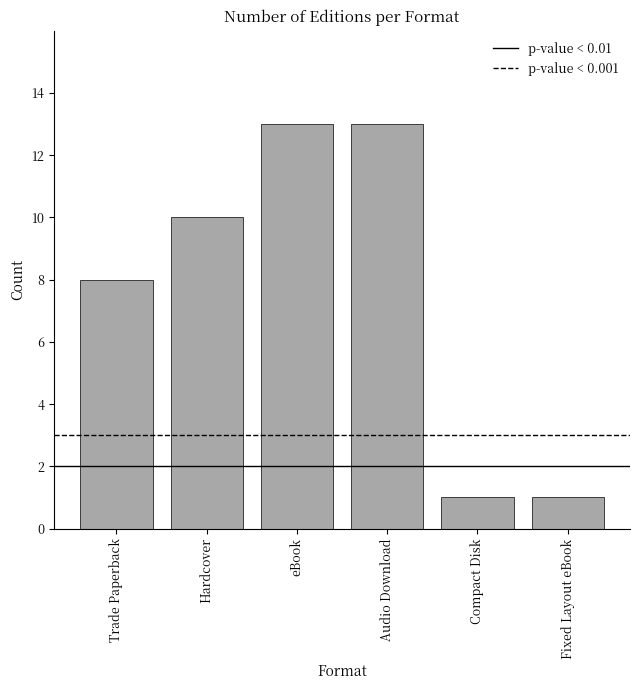

What is the sum of all values?

46